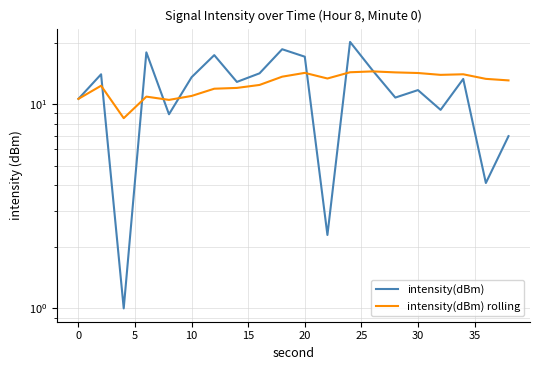

Does the chart have visible grid lines?

Yes